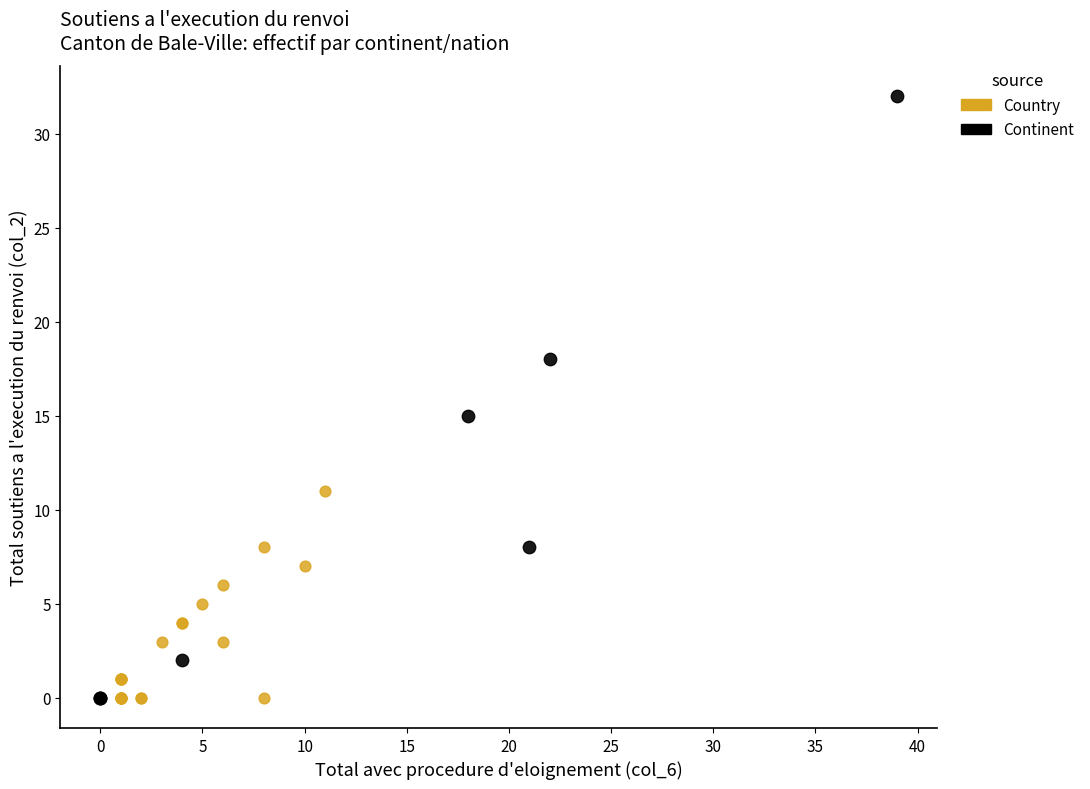

Which series reaches the maximum Y coordinate?

Continent